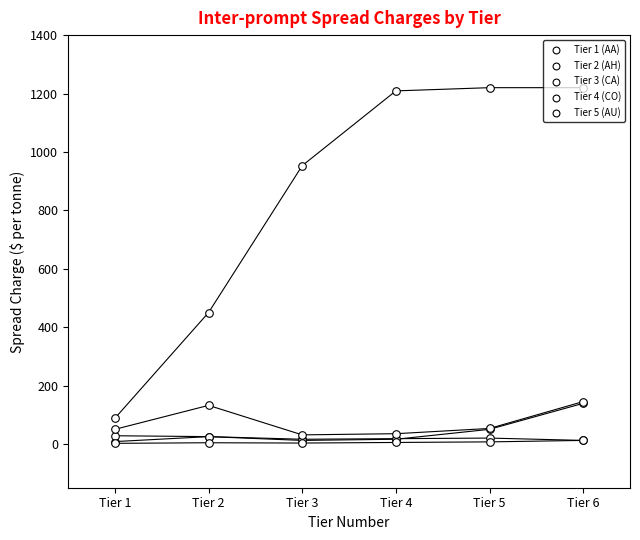

At how many categories does at least one series exceed 639?

4